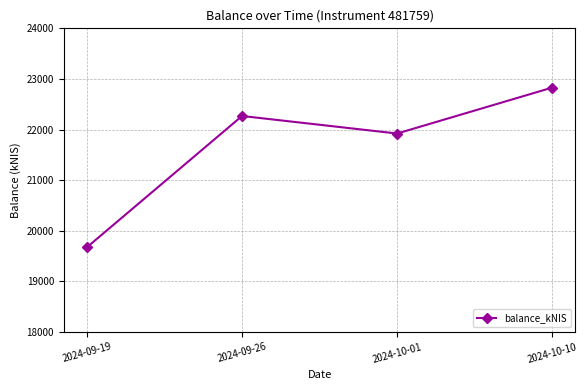

List the labels in order of value, largest first.

2024-10-10, 2024-09-26, 2024-10-01, 2024-09-19